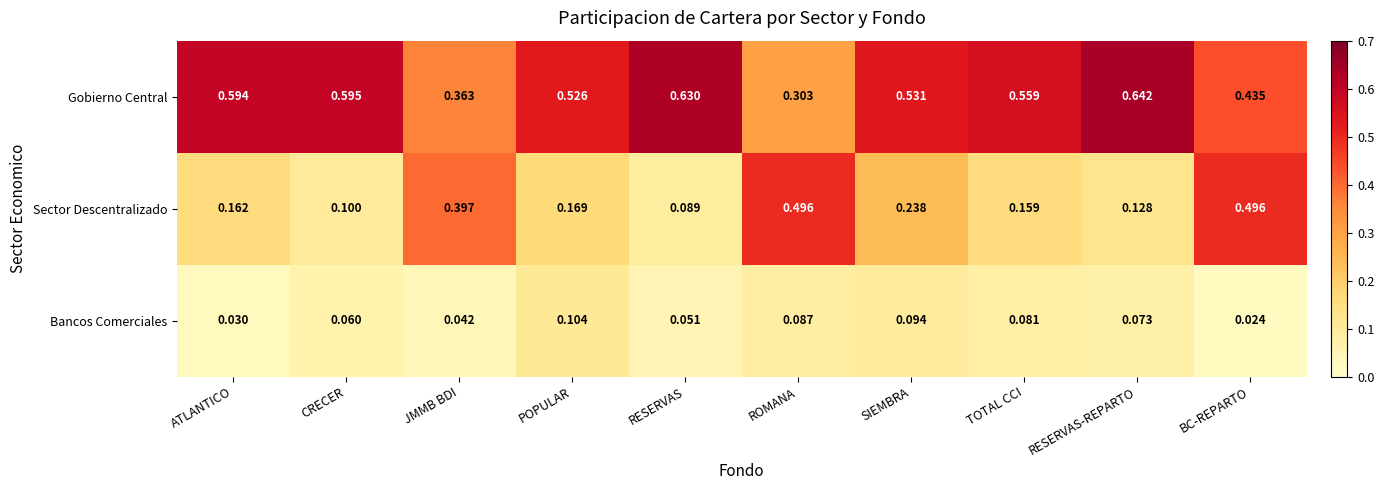

Which series has the largest total across all categories?

Gobierno Central